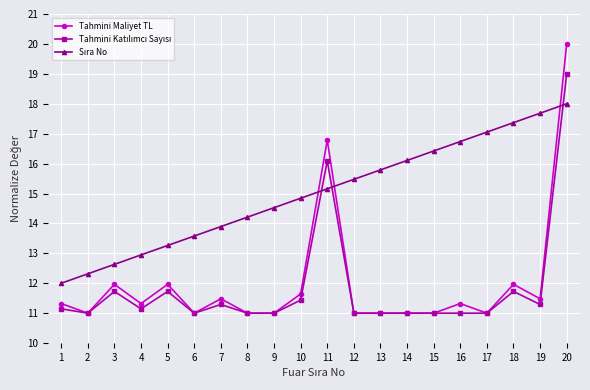

How many distinct data groups are displayed?

3